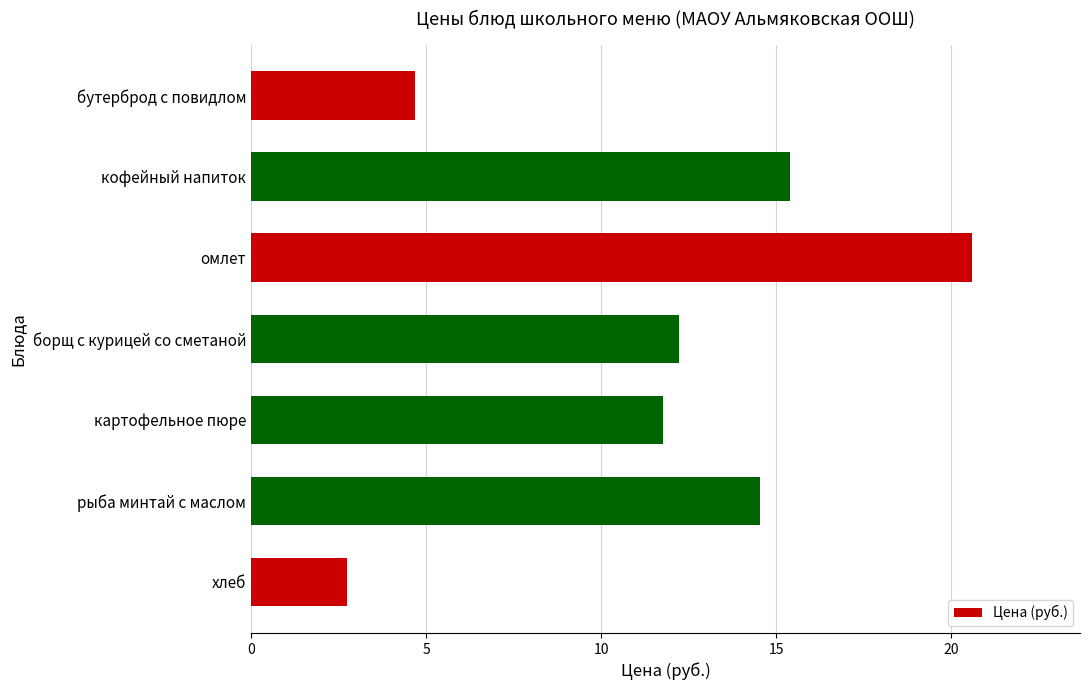

What position from the bottom is борщ с курицей со сметаной?

4